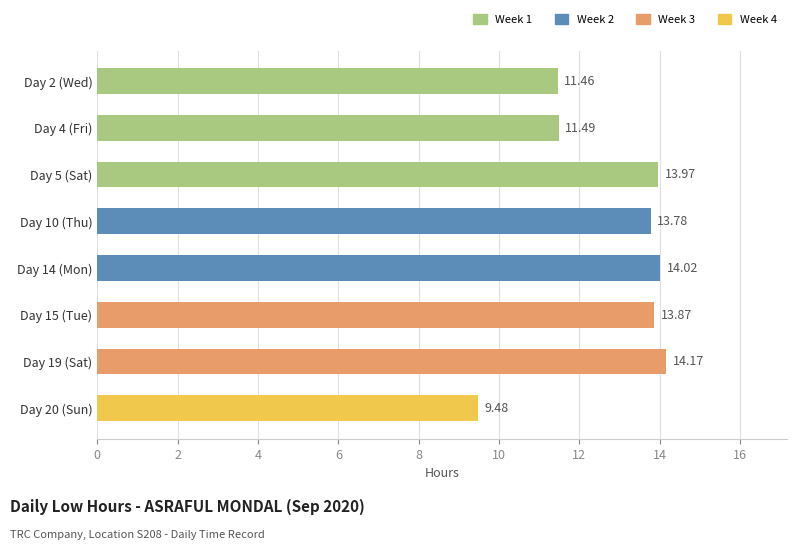

List the labels in order of value, smallest first.

Day 20 (Sun), Day 2 (Wed), Day 4 (Fri), Day 10 (Thu), Day 15 (Tue), Day 5 (Sat), Day 14 (Mon), Day 19 (Sat)